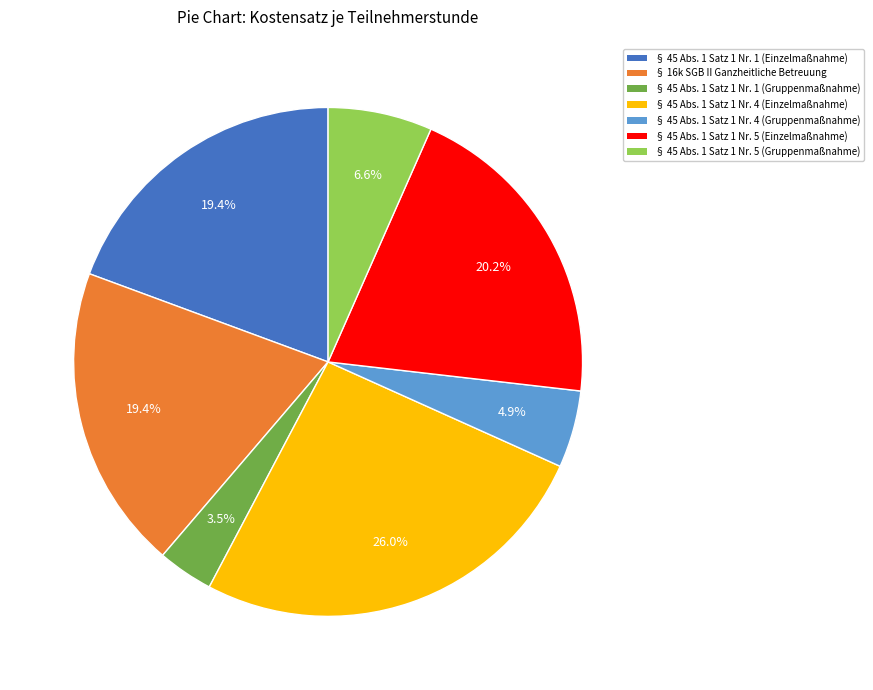

How much of the chart is everything except § 45 Abs. 1 Satz 1 Nr. 4 (Gruppenmaßnahme)?

95.1%